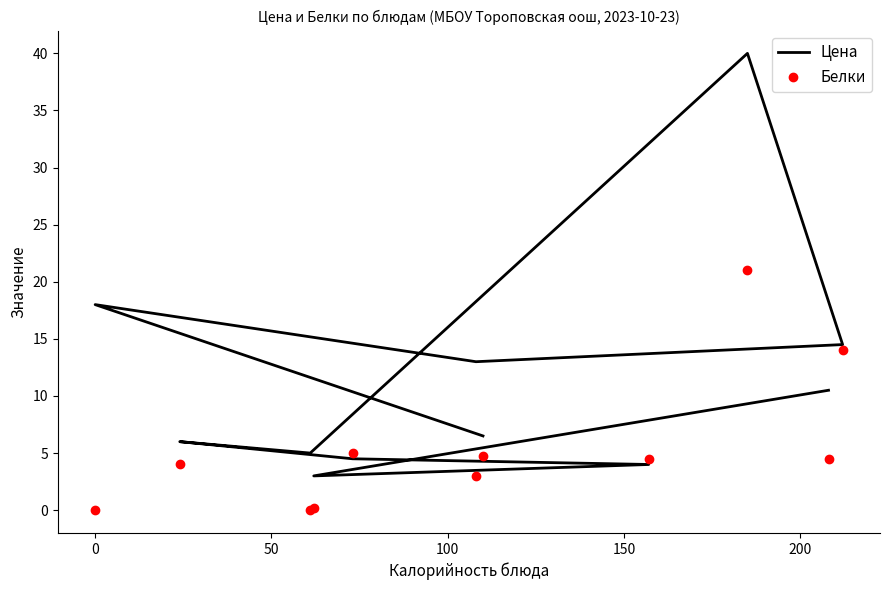

How many categories are shown in the chart?

11